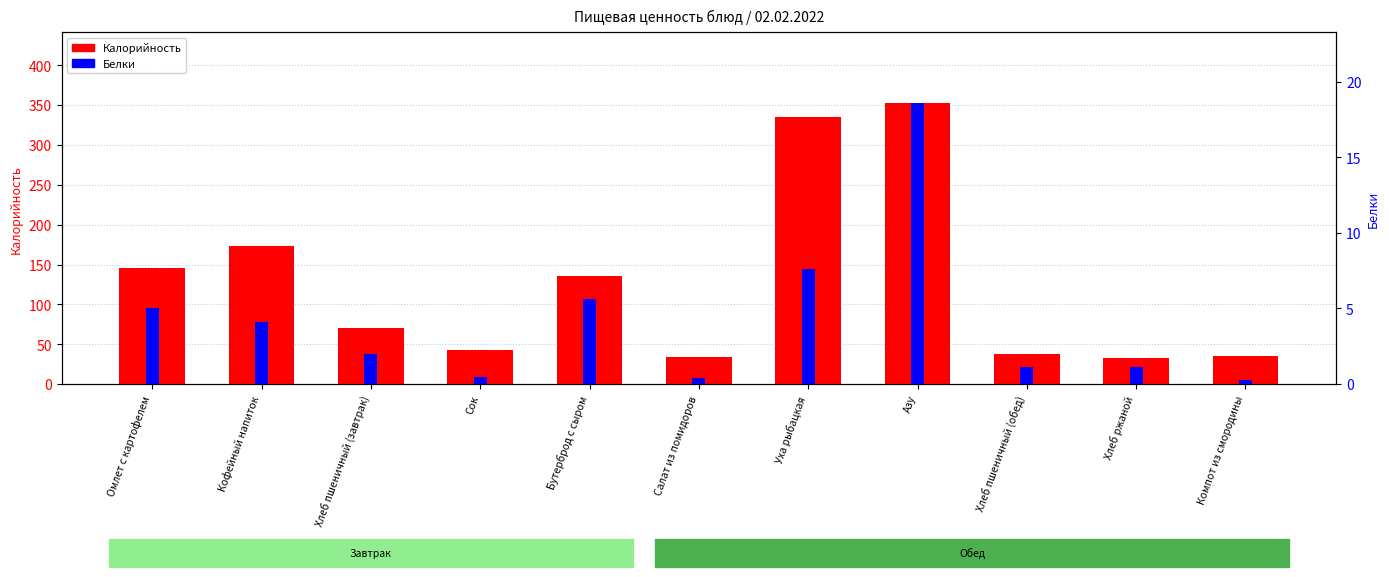

How many series are shown in this chart?

2